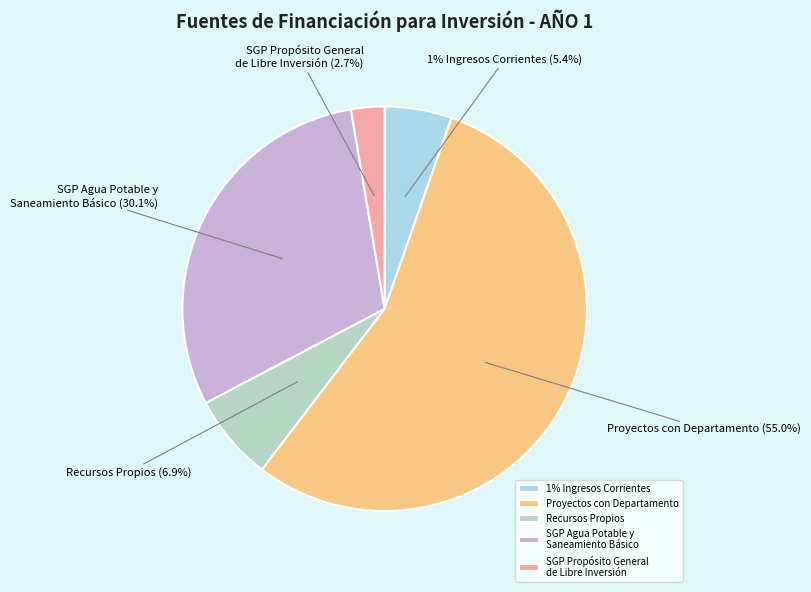

Is there any slice that represents more than half of the pie?

Yes